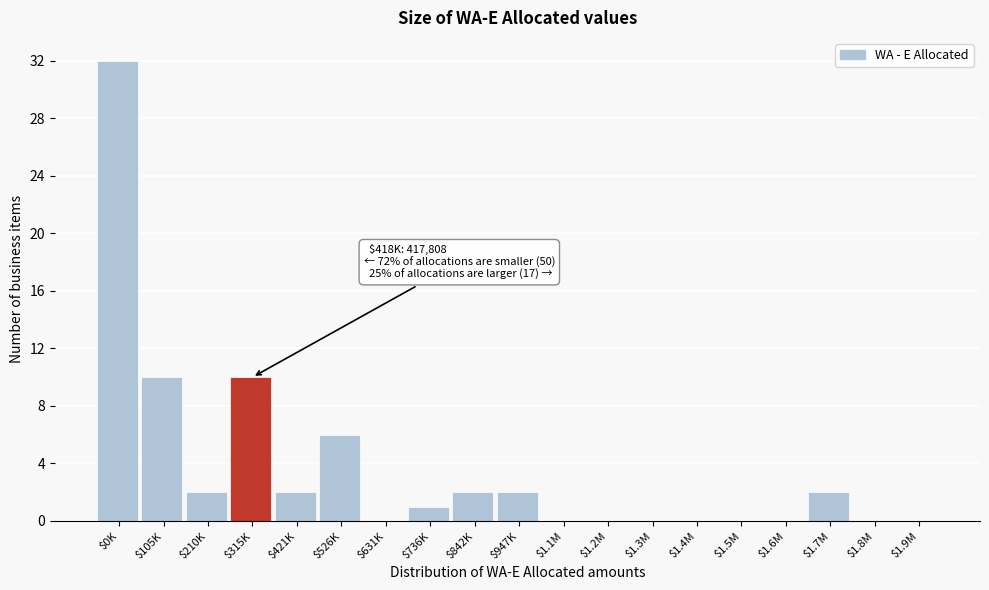

What is the maximum value shown in the chart?

32